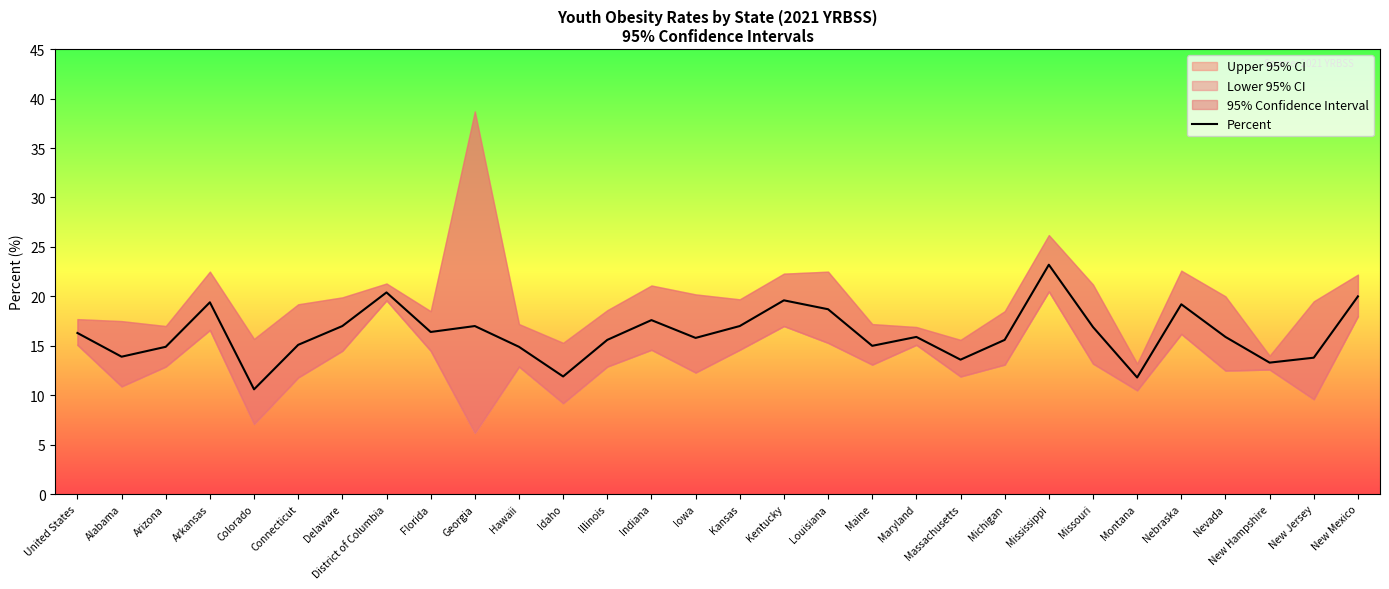

True or false: the data shows 13.8 at New Jersey.

True